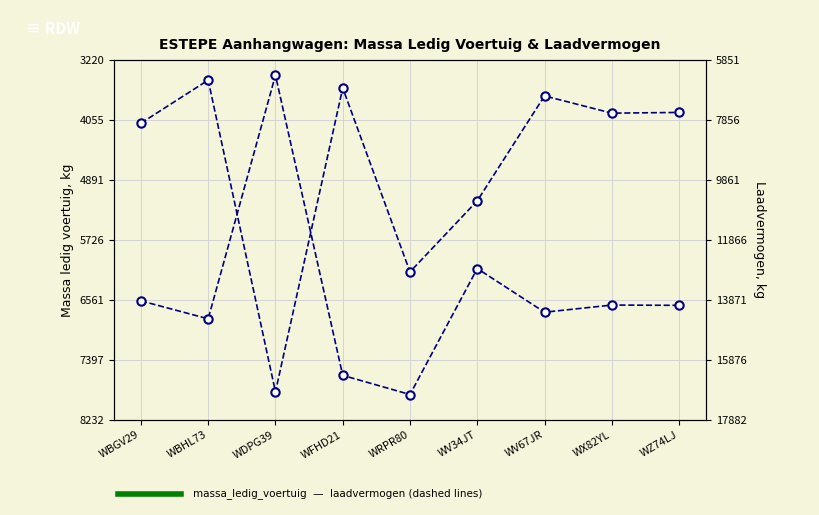

The laadvermogen series shows 22642 at WX82YL. True or false?

False